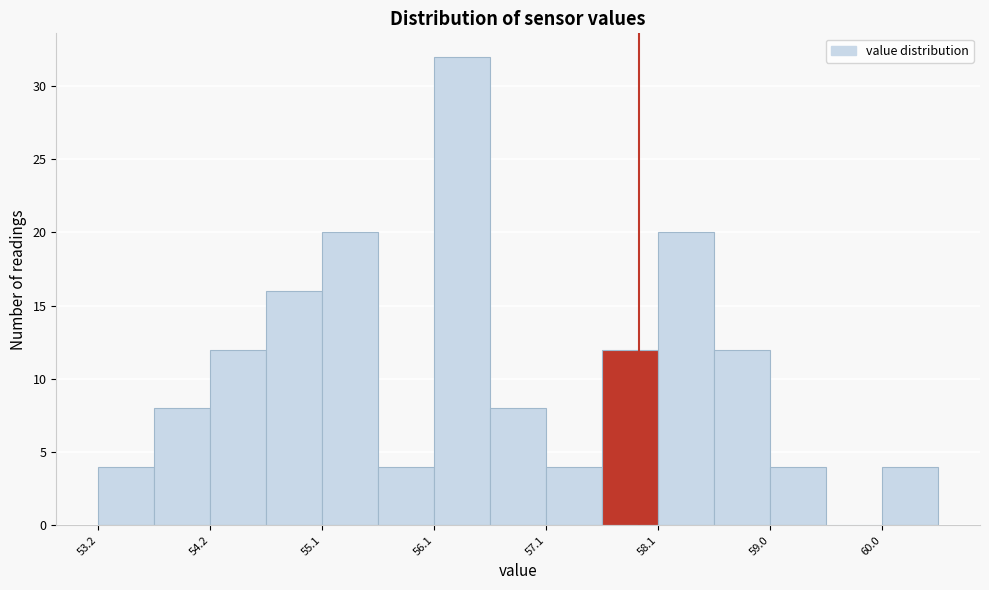

Reading left to right, transcribe this chart: for each bar, give the range it covers on the x-axis and its height. Neither the bar edges nor the heights are printed on the chart, so give them approximately, as read against the axes.

53.2 to 53.7: 4
53.7 to 54.2: 8
54.2 to 54.7: 12
54.7 to 55.1: 16
55.1 to 55.6: 20
55.6 to 56.1: 4
56.1 to 56.6: 32
56.6 to 57.1: 8
57.1 to 57.6: 4
57.6 to 58.1: 12
58.1 to 58.6: 20
58.6 to 59.0: 12
59.0 to 59.5: 4
59.5 to 60.0: 0
60.0 to 60.5: 4